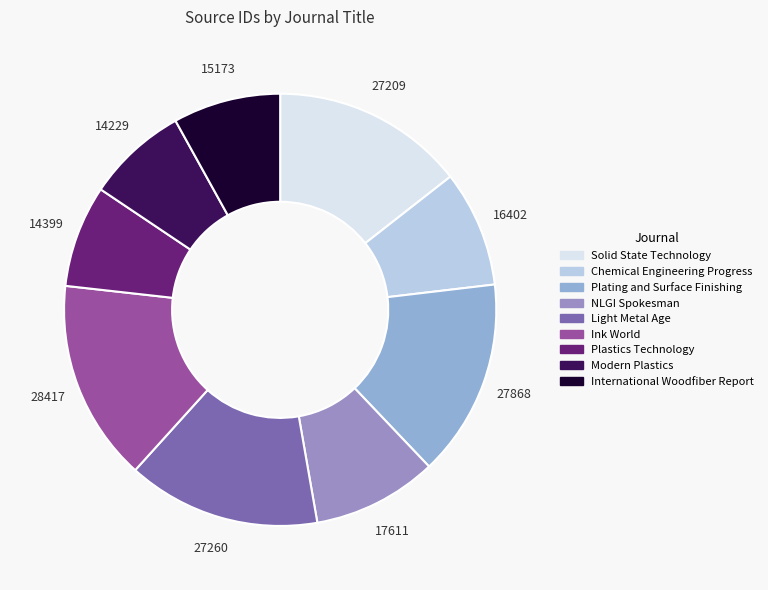

What percentage is the Light Metal Age slice, to the nearest percent?

14%